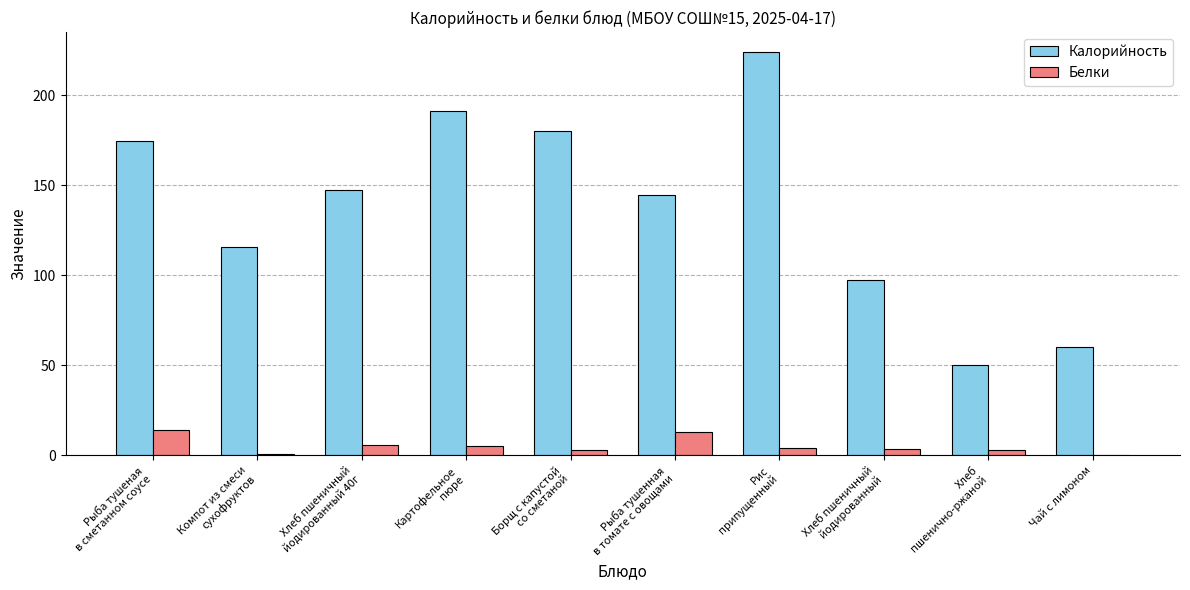

Is the value of Калорийность at Рис
припущенный greater than the value of Белки at Рыба тушеная
в сметанном соусе?

Yes